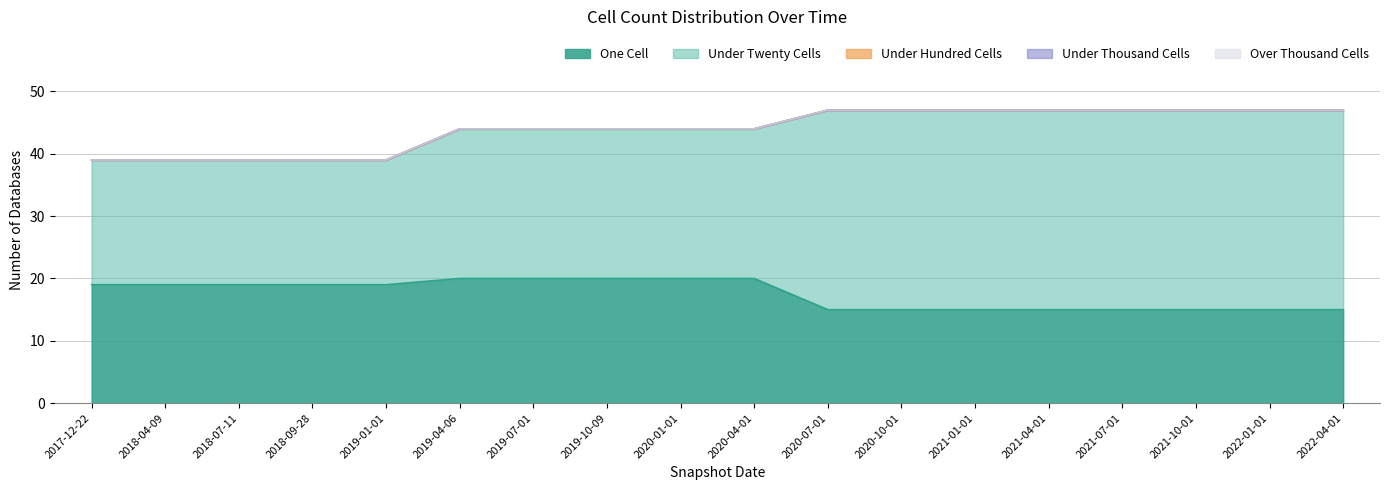

Count the under_twenty_cells values in the range 20 to 32.

18